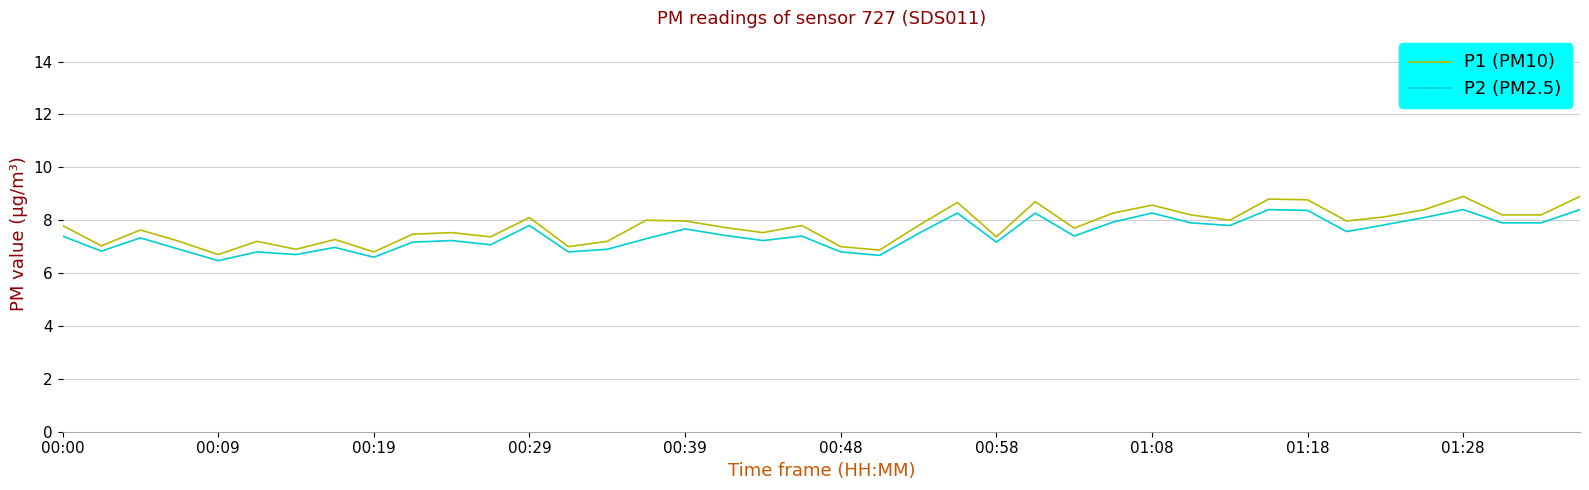

What is the minimum value shown in the chart?

6.5